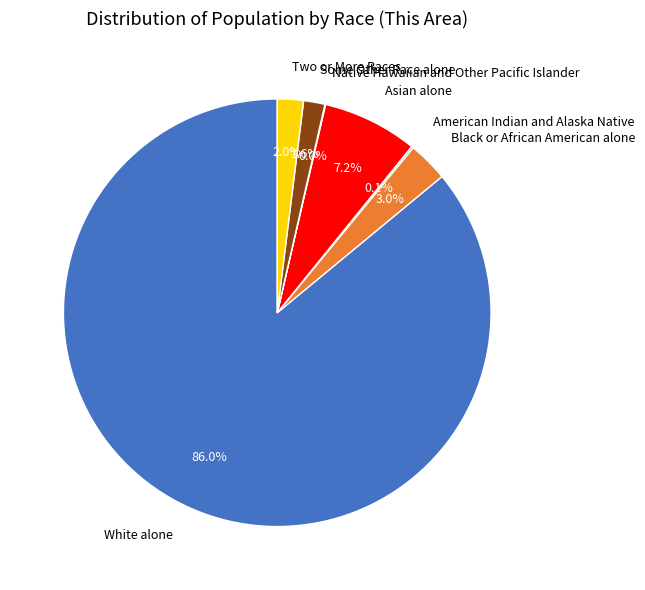

Is there any slice that represents more than half of the pie?

Yes